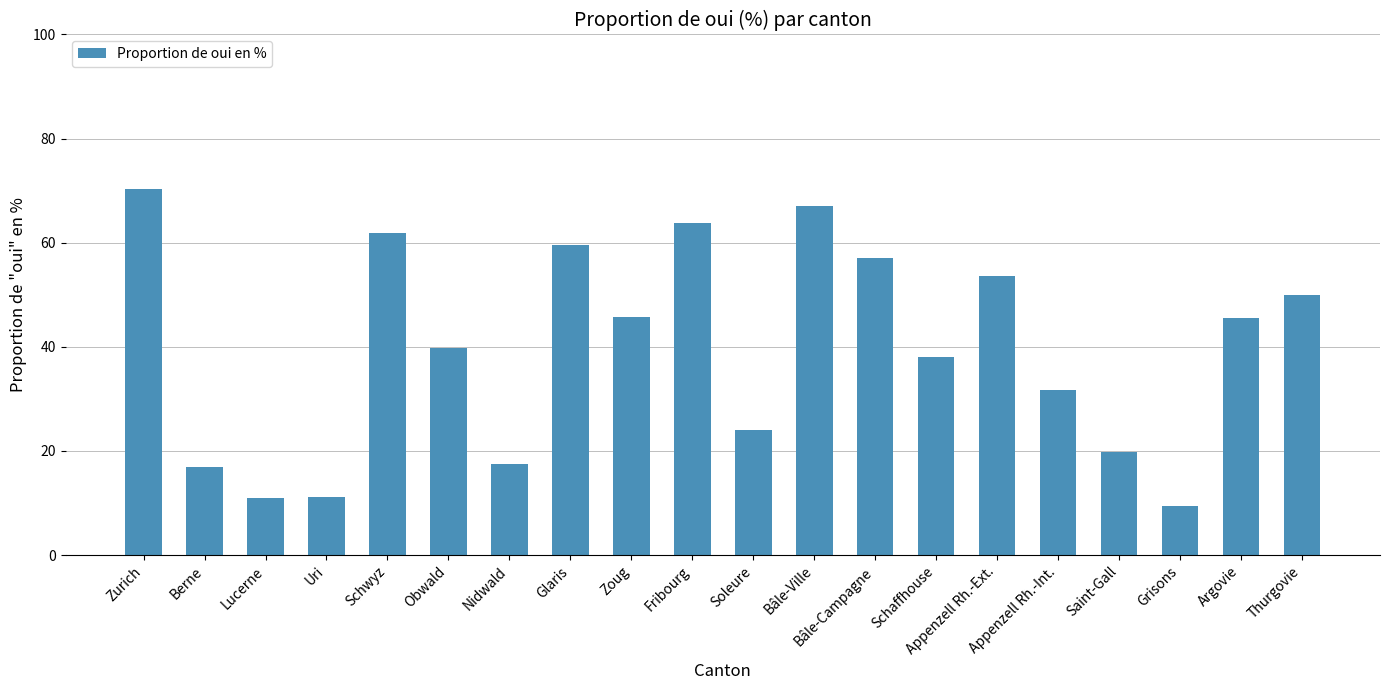

Read the value at Fribourg.

63.9